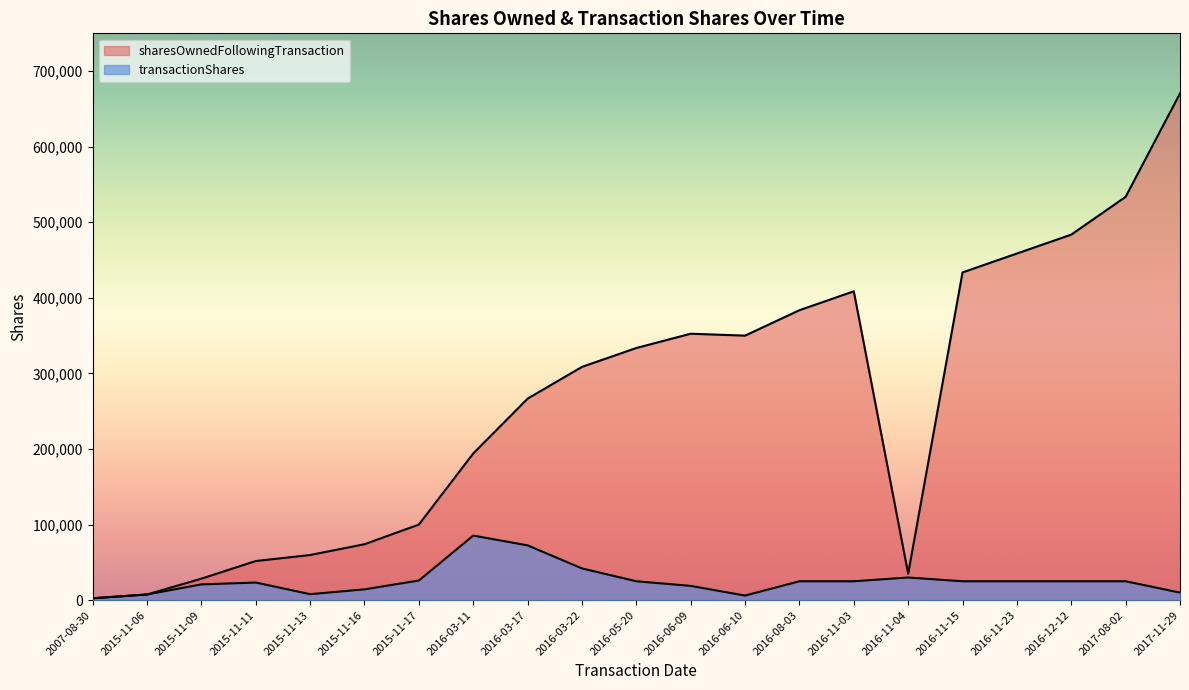

How many interior local valleys does the sharesOwnedFollowingTransaction series have?

2